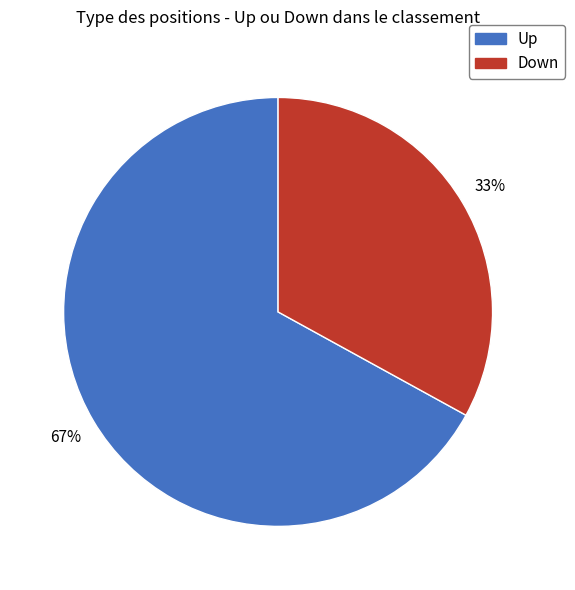

Which slice represents more than half of the pie?

Up